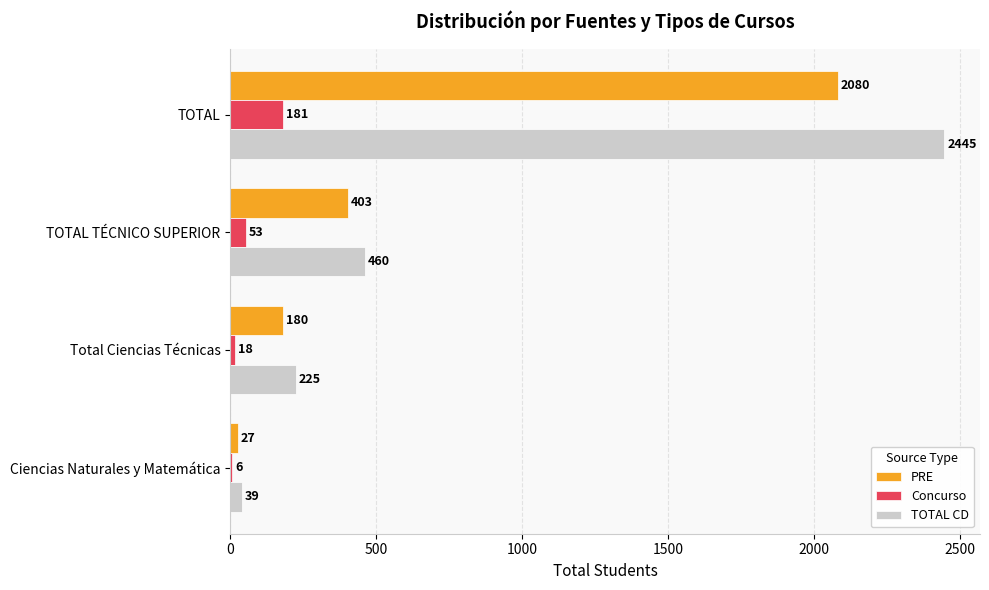

At which category does the chart reach its peak across all series?

TOTAL